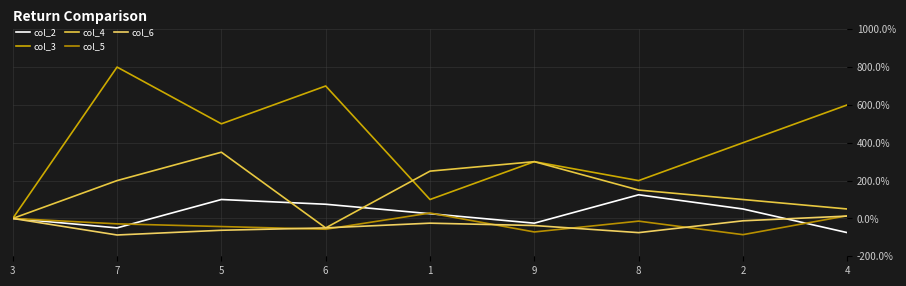

At which category is the sum across all series the highest?

5